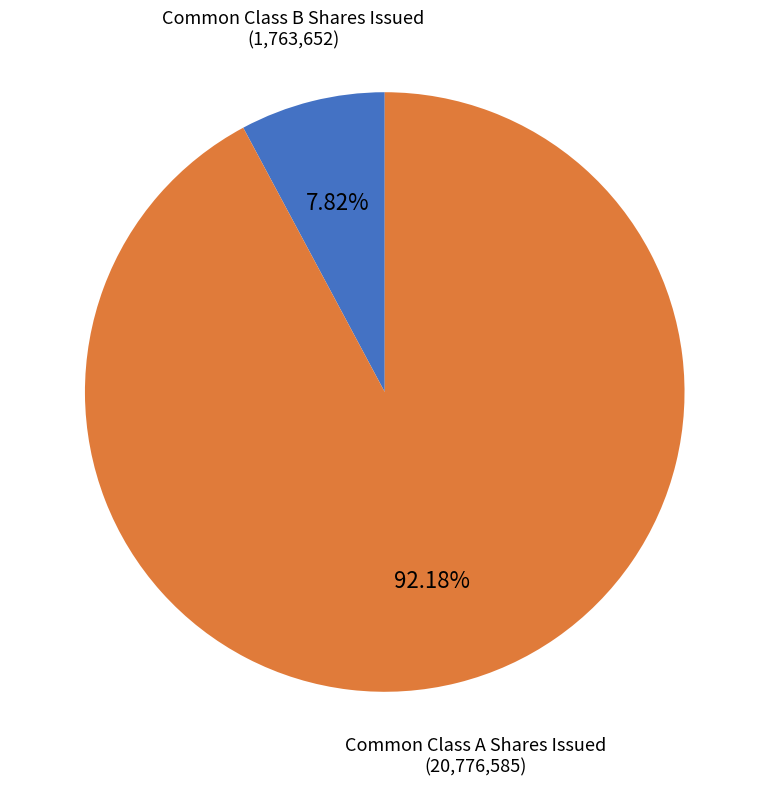

To the nearest percent, what is the difference between the largest and smallest slice percentages?

84%